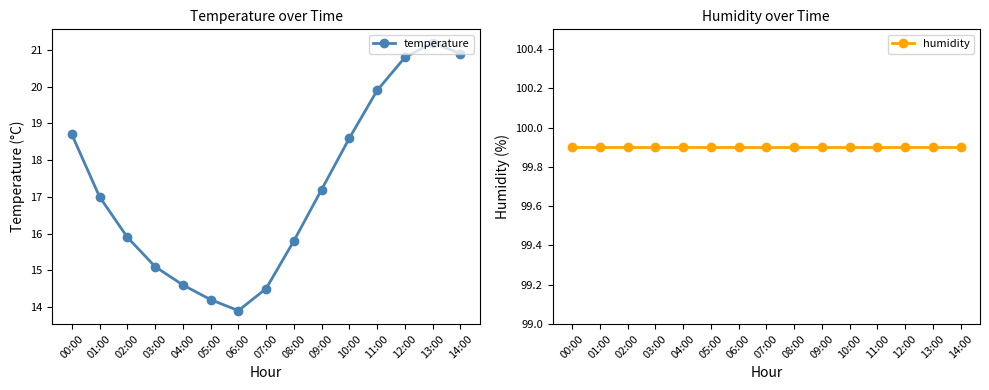

Reading right to left, list all the values displayed in this chart.

temperature: 20.9	21.2	20.8	19.9	18.6	17.2	15.8	14.5	13.9	14.2	14.6	15.1	15.9	17.0	18.7
humidity: 99.9	99.9	99.9	99.9	99.9	99.9	99.9	99.9	99.9	99.9	99.9	99.9	99.9	99.9	99.9